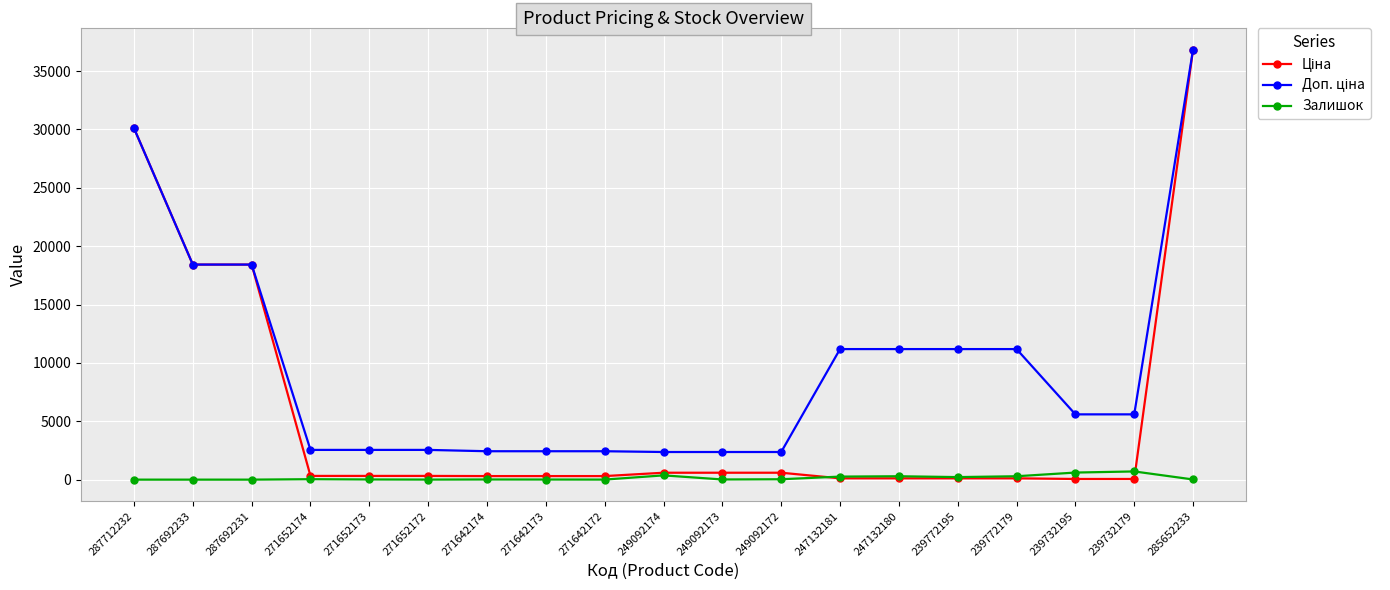

What is the difference between the highest and lowest values at 287692233?

18420.9